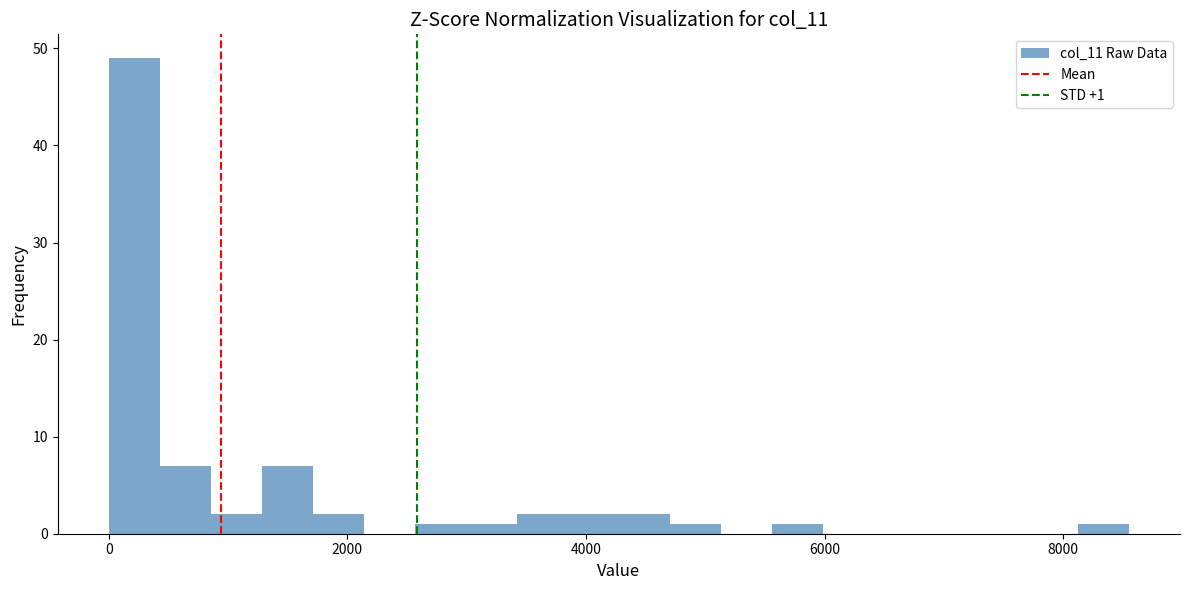

Around what value on the x-axis is the tallest bar? Give the approximate position of its centre, as read against the axis.

200